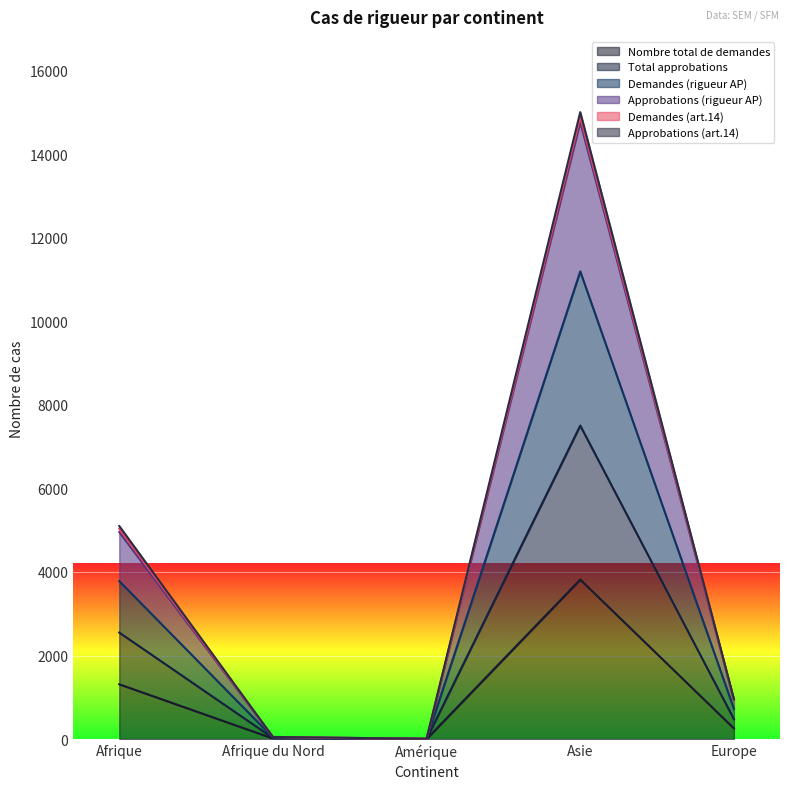

How many lines are shown in the chart?

6